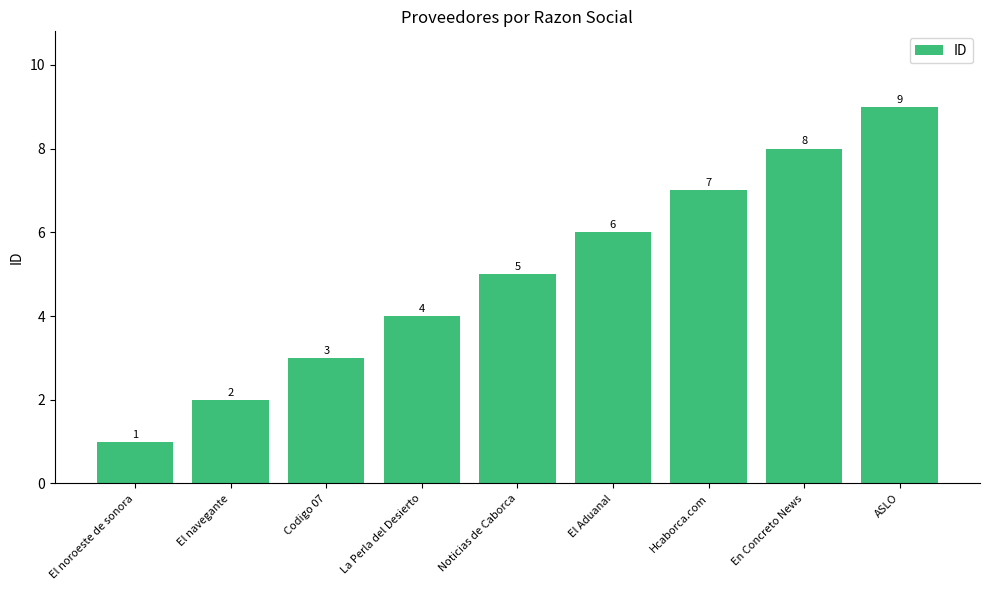

What is the label of the 3rd bar from the left?

Codigo 07